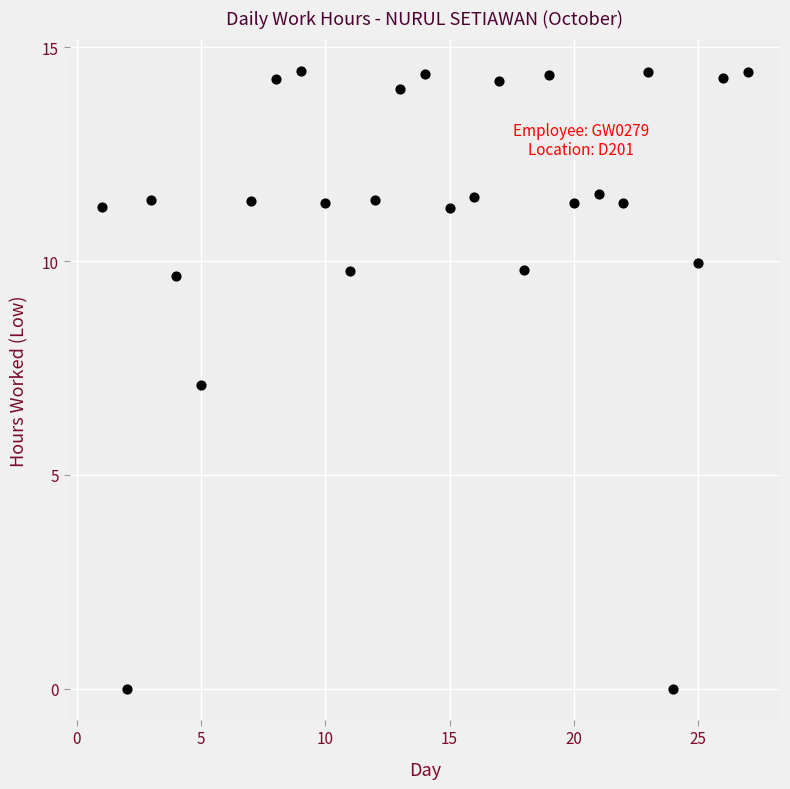

What is the range of Y values (max minus min)?

14.4